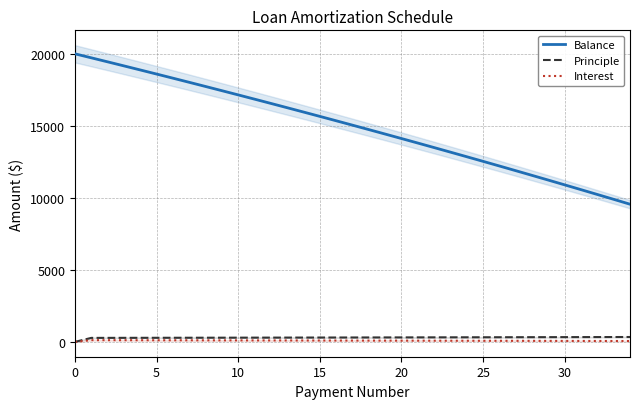

True or false: Interest and Principle intersect in this chart.

False